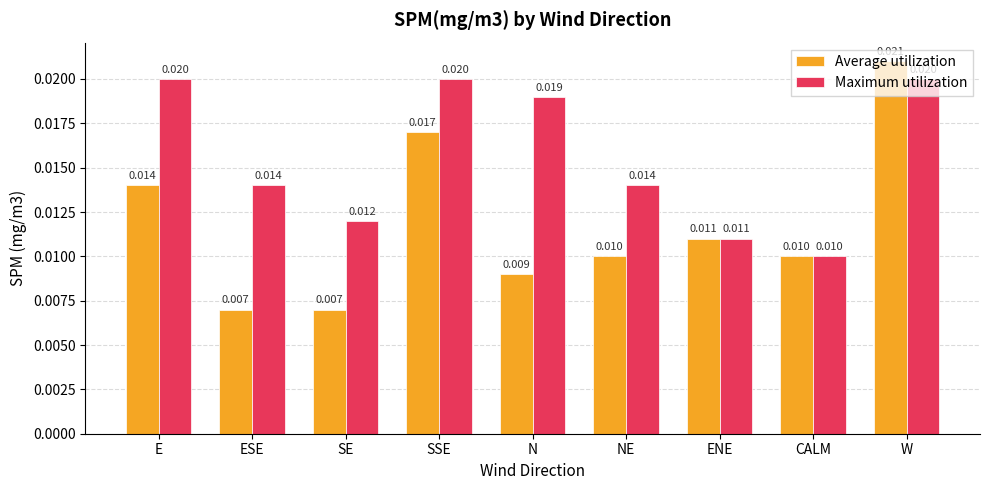

At which category does the chart reach its peak across all series?

W